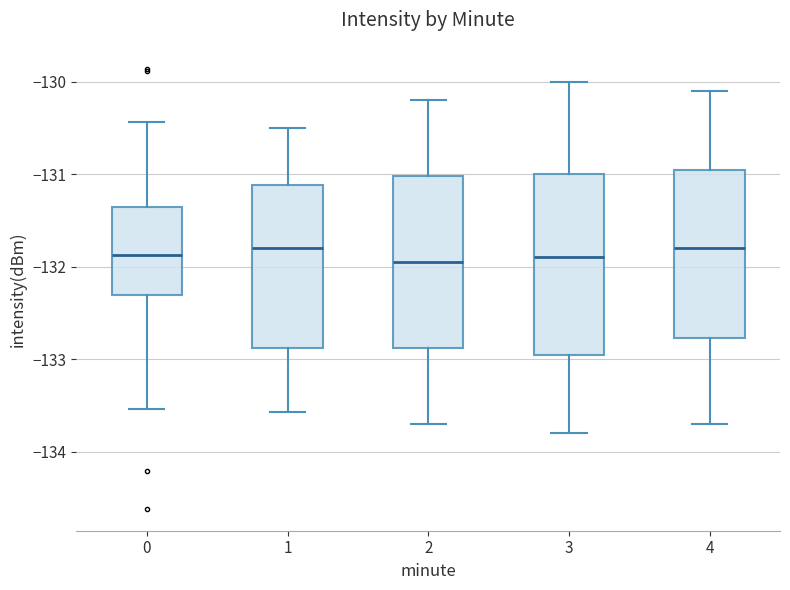

Where is the lower edge of the box at x = 0 on the y-axis? The values are not printed on the chart, so give them approximately, as read against the axis.

-132.3